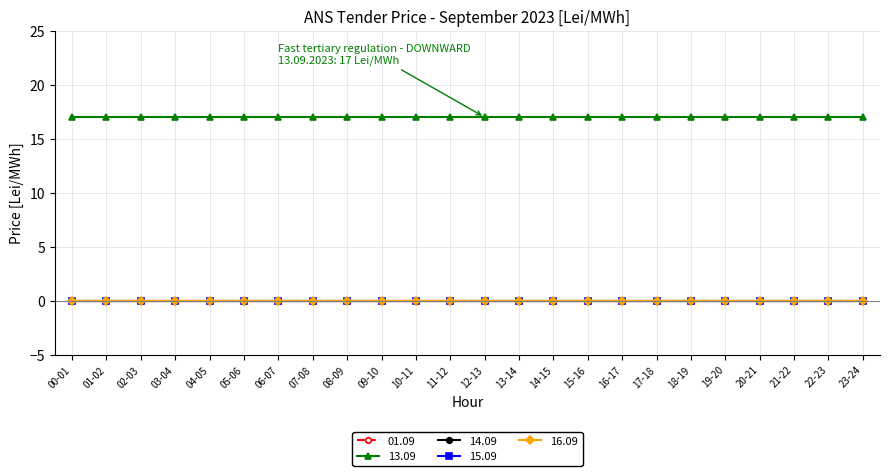

Rank the categories by 13.09 value from highest to lowest.

00-01, 01-02, 02-03, 03-04, 04-05, 05-06, 06-07, 07-08, 08-09, 09-10, 10-11, 11-12, 12-13, 13-14, 14-15, 15-16, 16-17, 17-18, 18-19, 19-20, 20-21, 21-22, 22-23, 23-24